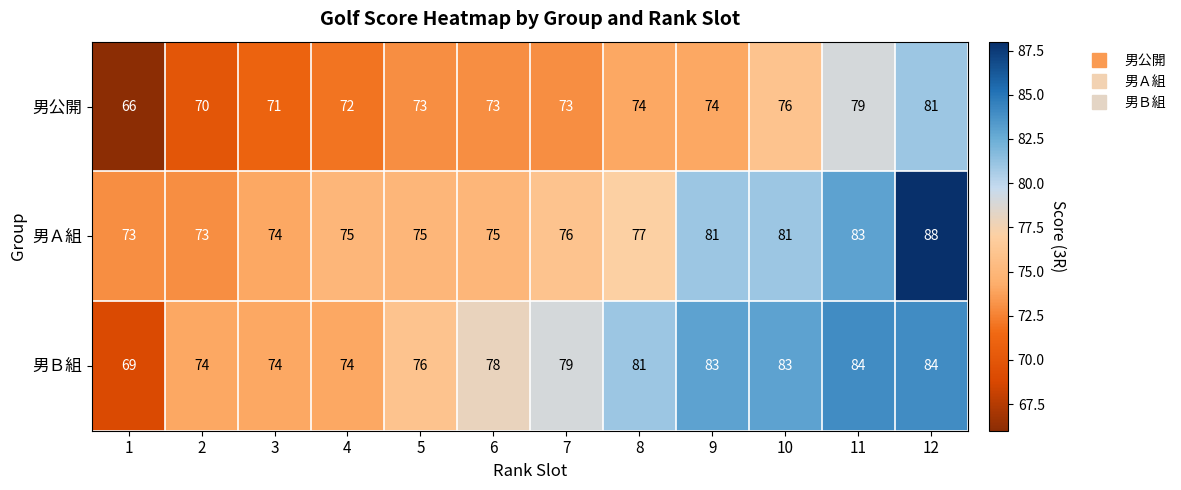

Which series has the largest total across all categories?

男Ｂ組